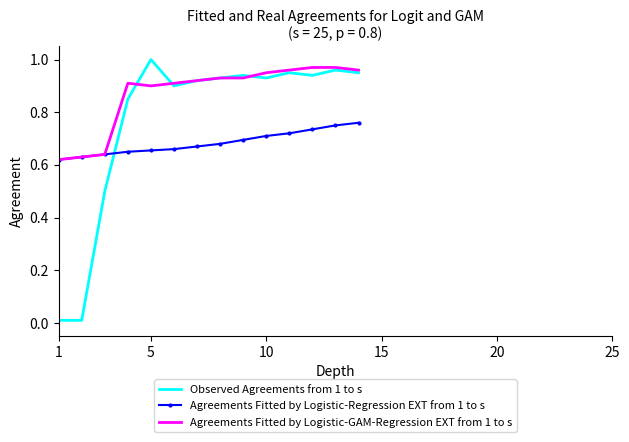

Which series has the largest range (max minus min)?

Observed Agreements from 1 to s